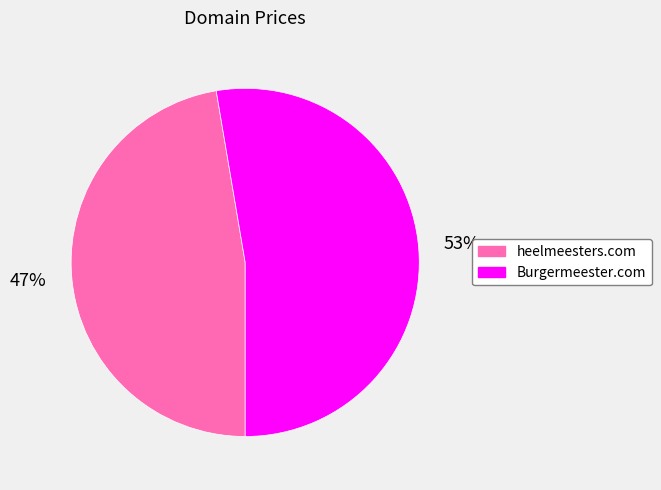

To the nearest percent, what is the average slice percentage?

50%